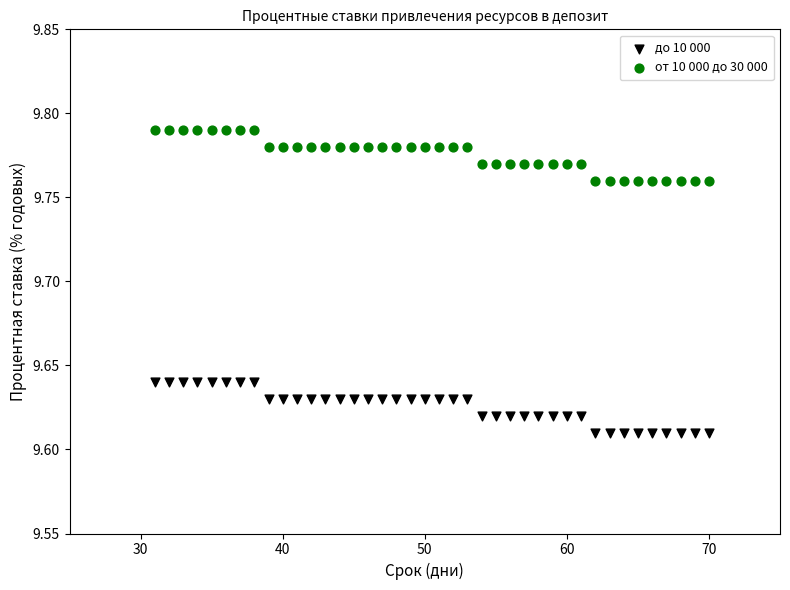

What are all the series names shown in the legend?

до 10 000, от 10 000 до 30 000